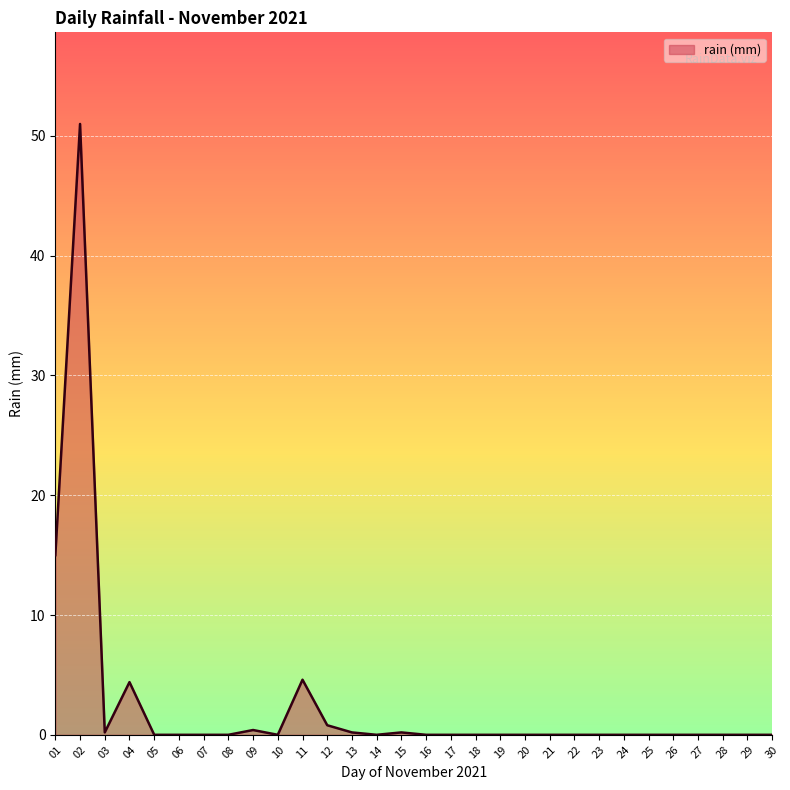

What is the maximum value shown in the chart?

51.0